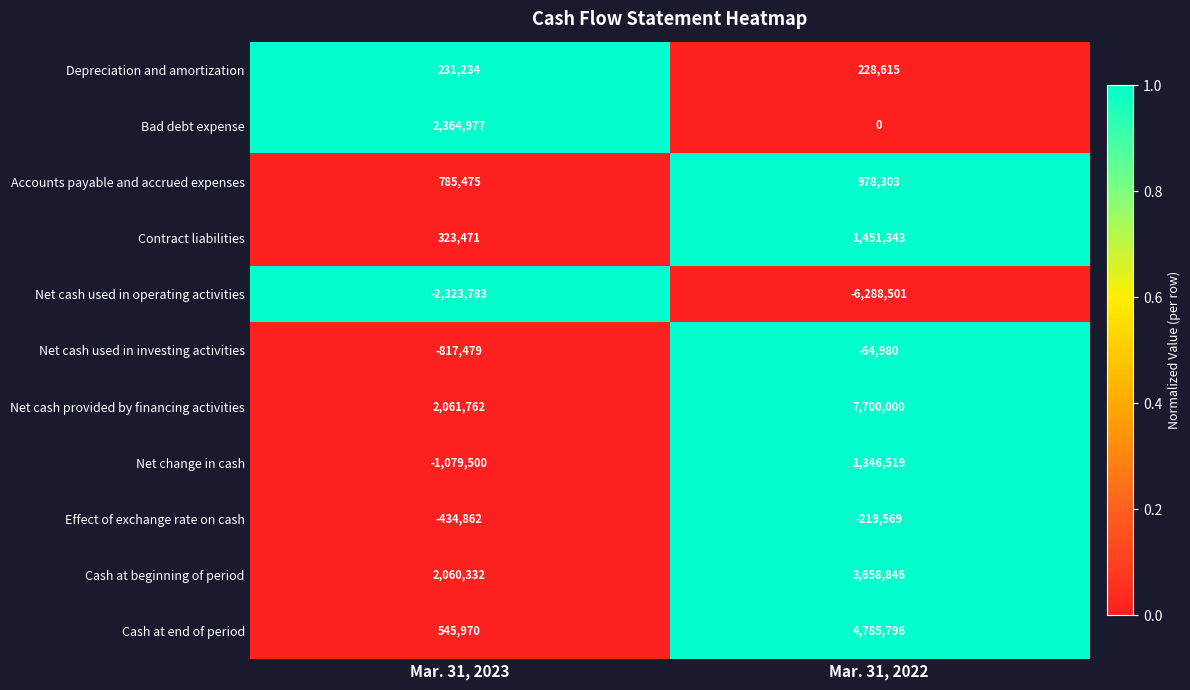

What is the maximum value for Effect of exchange rate on cash?

-219569